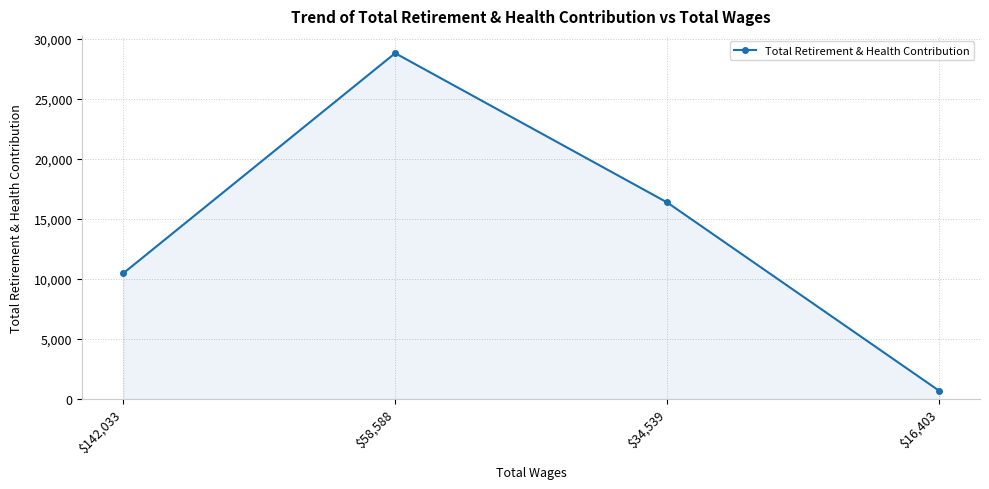

True or false: the data shows 670 at $16,403.

True